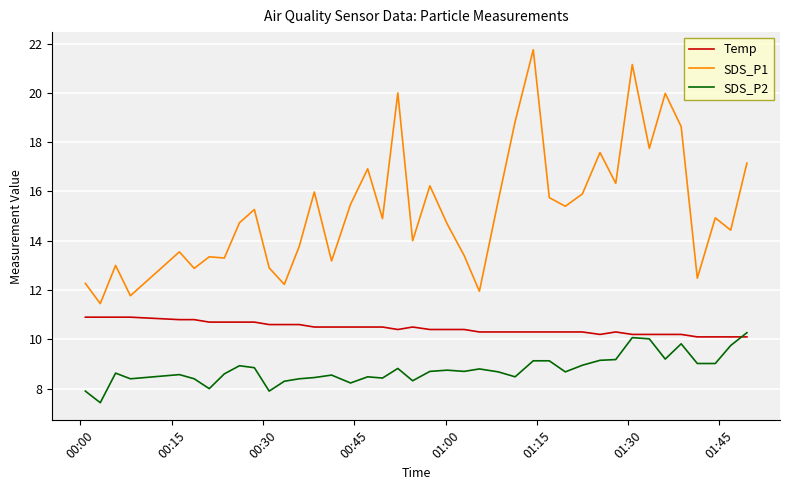

Which series has the largest range (max minus min)?

SDS_P1